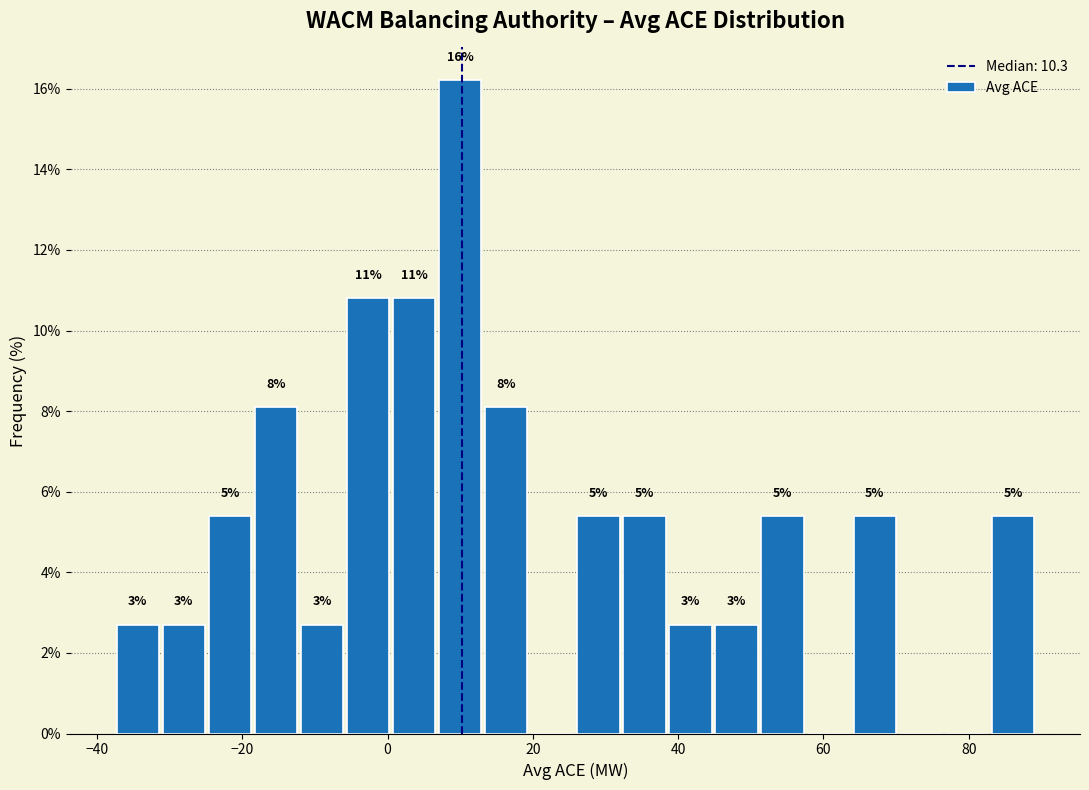

Around what value on the x-axis is the tallest bar? Give the approximate position of its centre, as read against the axis.

10